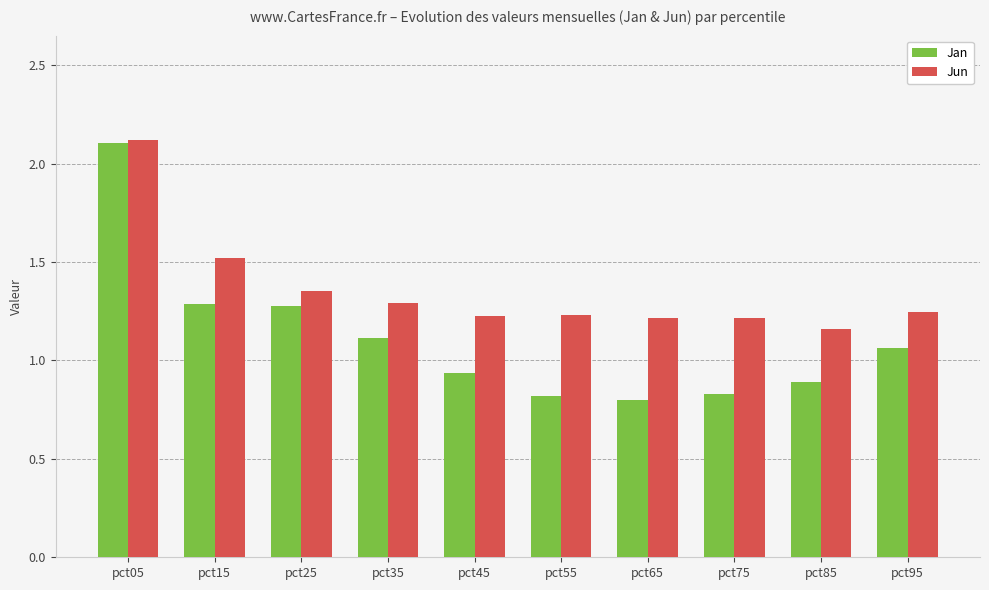

What is the highest value of the Jan series?

2.1